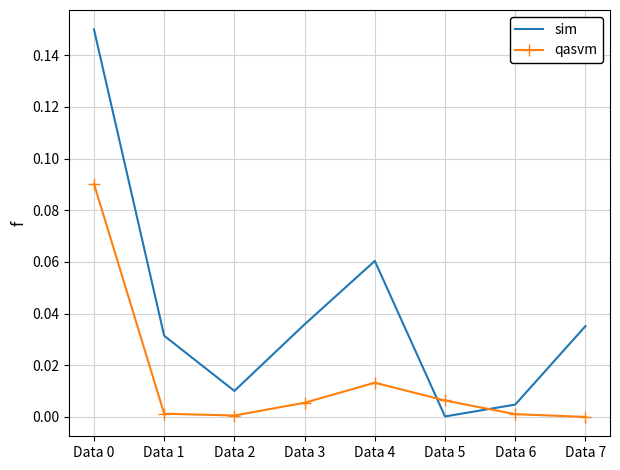

How many intersections are there between qasvm and sim?

2